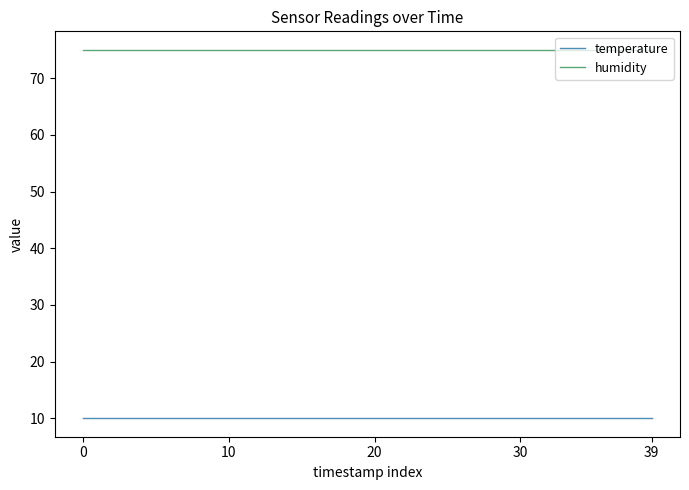

True or false: temperature and humidity cross at least once.

False